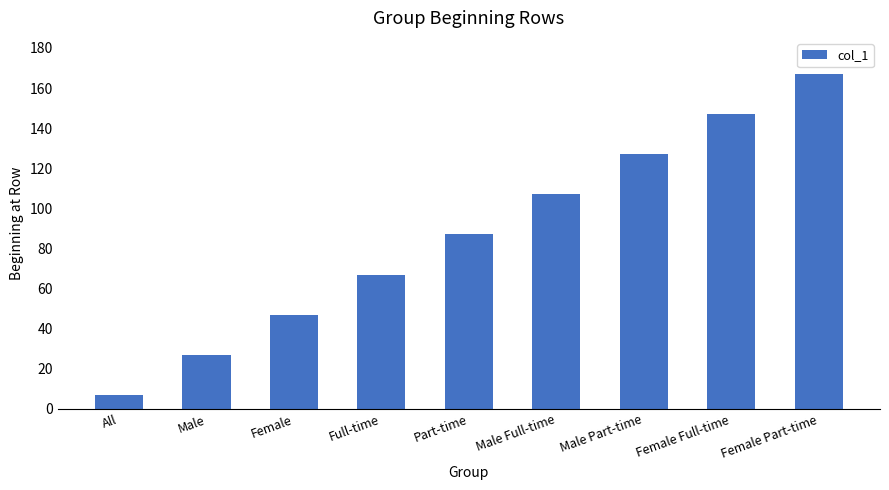

Read the value at All.

7